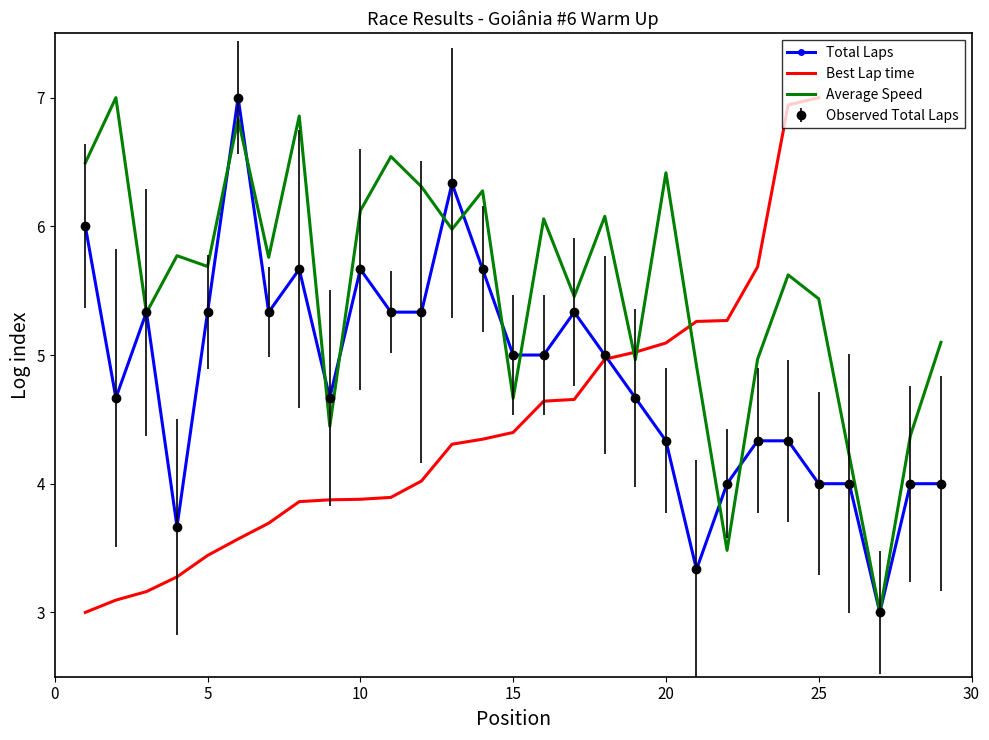

How many data points in Best Lap time are above 4?

14